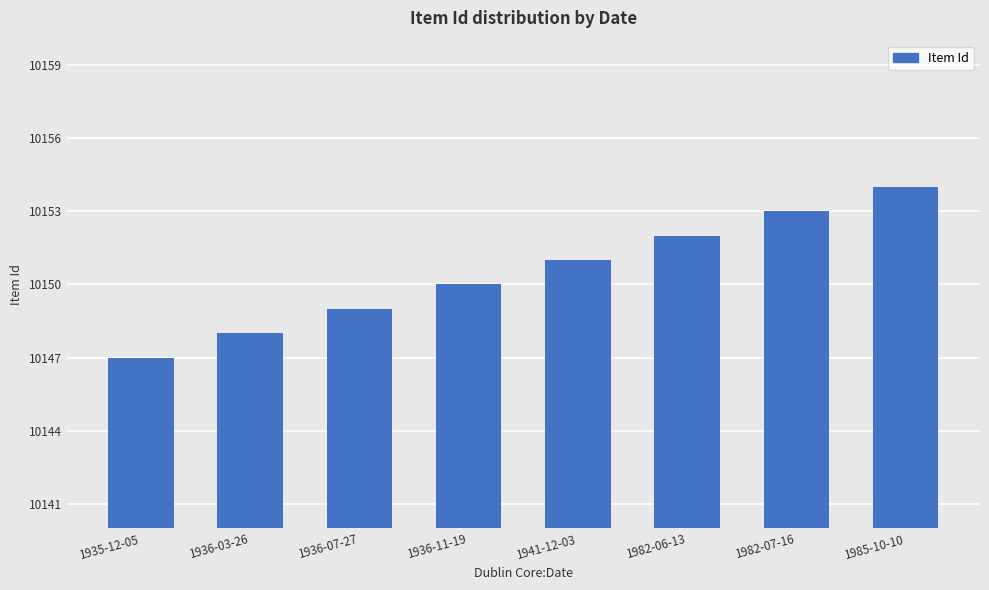

Between 1936-03-26 and 1985-10-10, which is larger?

1985-10-10